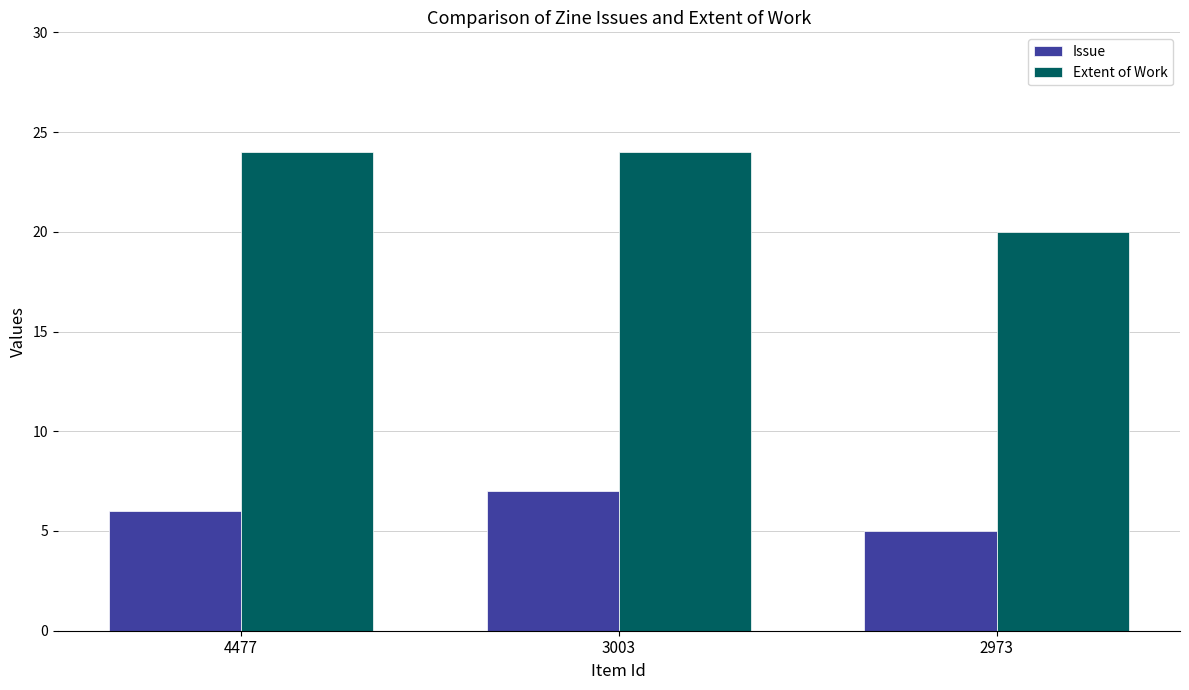

Reading left to right, transcribe all the data shown in this chart.

Issue: 4477=6	3003=7	2973=5
Extent of Work: 4477=24	3003=24	2973=20